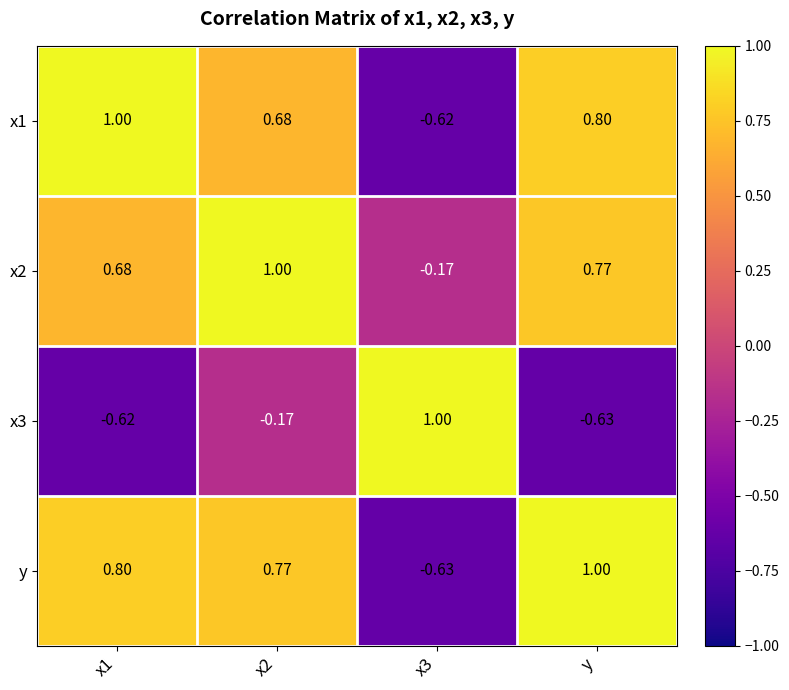

How many values in the y series are below 0?

1